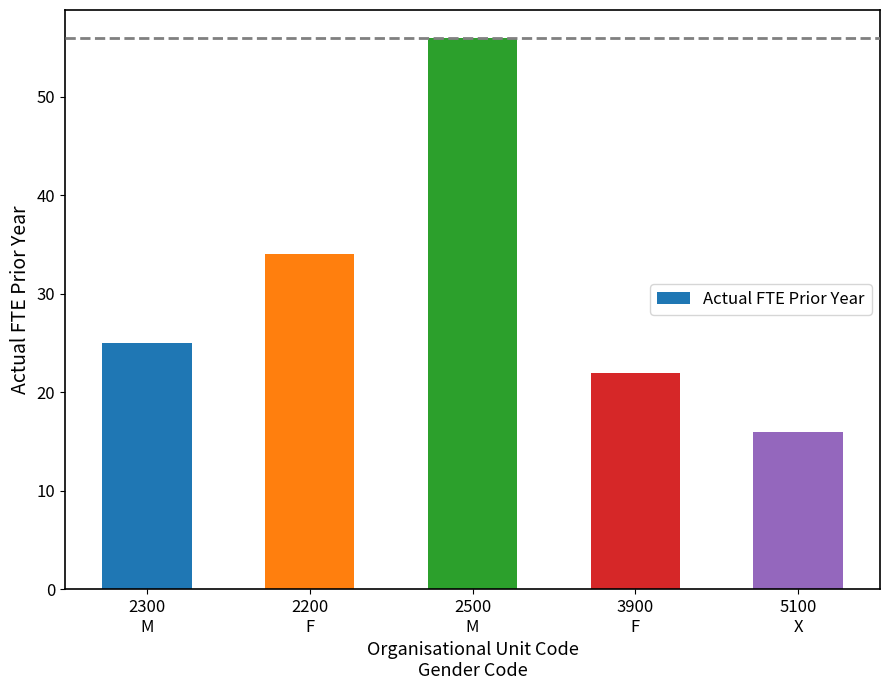

Reading left to right, transcribe all the data shown in this chart.

2300
M=25	2200
F=34	2500
M=56	3900
F=22	5100
X=16